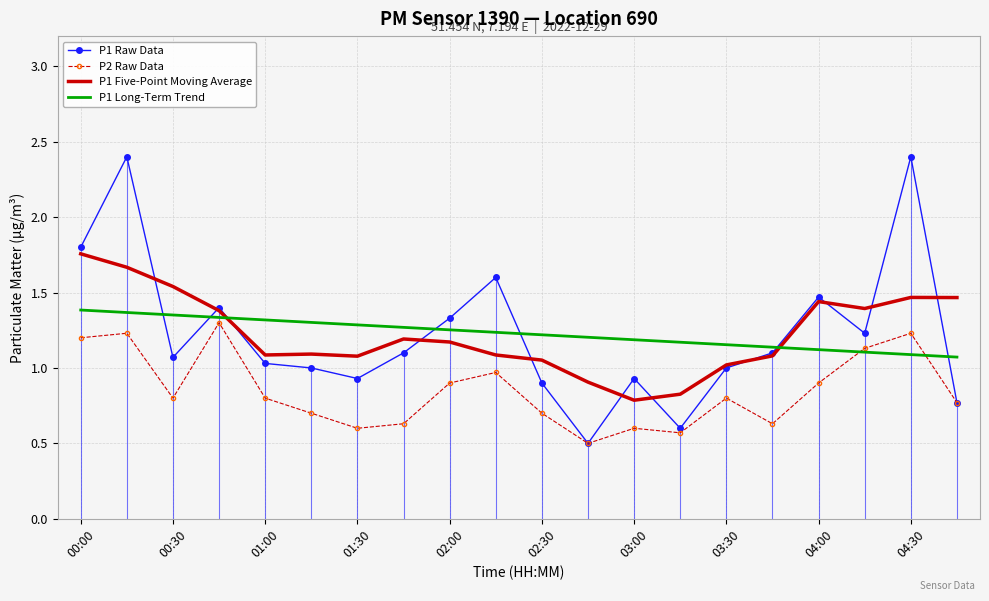

True or false: P1 Five-Point Moving Average and P2 Raw Data intersect in this chart.

False